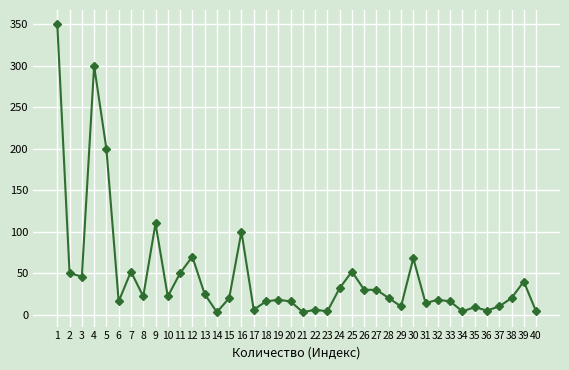

Is it true that the value at 30 is 42?

False